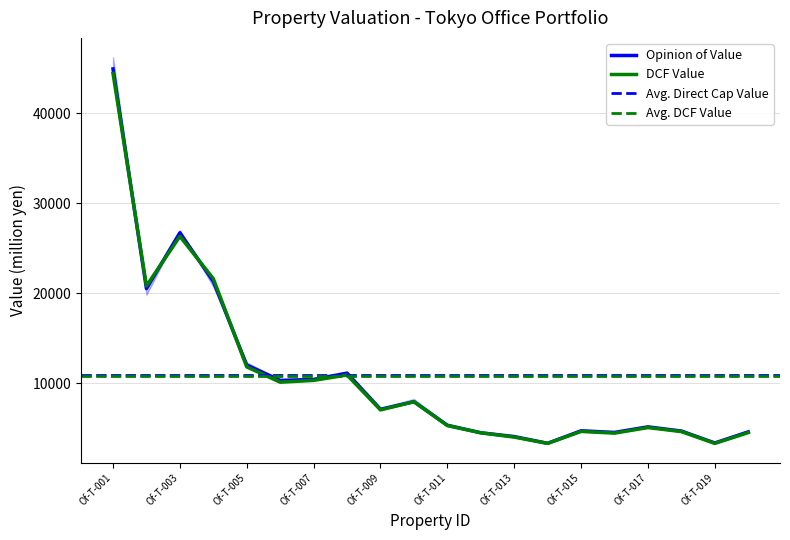

What is the value of the Direct Cap Value (million yen) point at the 14th from the left?

3300